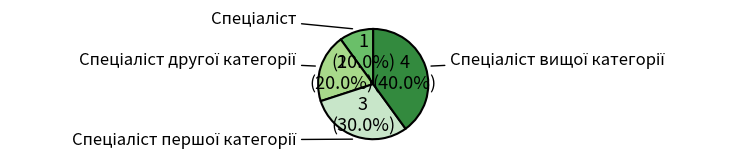

Combined, what portion of the pie is Спеціаліст вищої категорії and Спеціаліст першої категорії?

70.0%